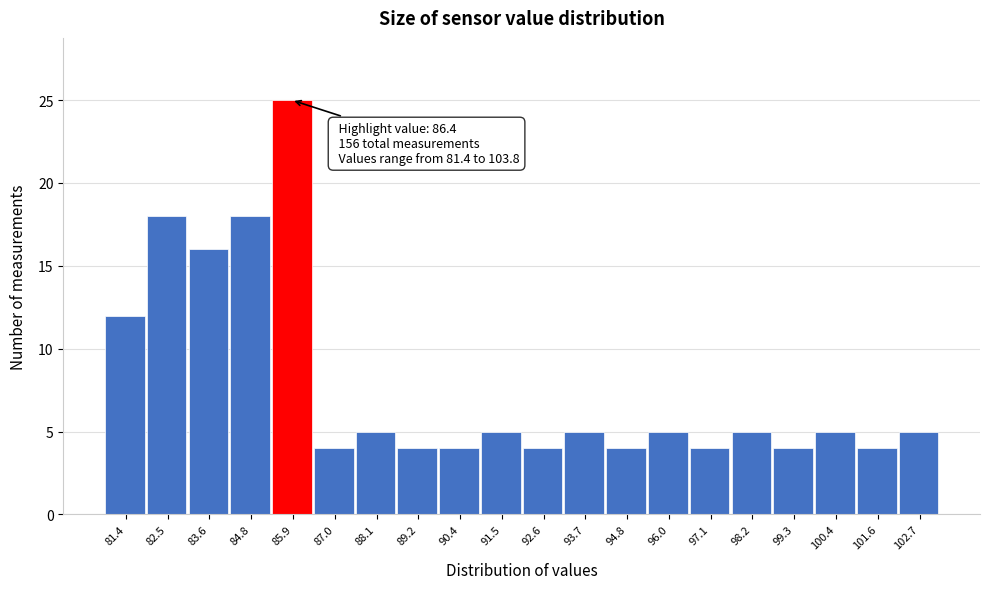

Reading left to right, list all the values displayed in this chart.

81.4=12	82.5=18	83.6=16	84.8=18	85.9=25	87.0=4	88.1=5	89.2=4	90.4=4	91.5=5	92.6=4	93.7=5	94.8=4	96.0=5	97.1=4	98.2=5	99.3=4	100.4=5	101.6=4	102.7=5